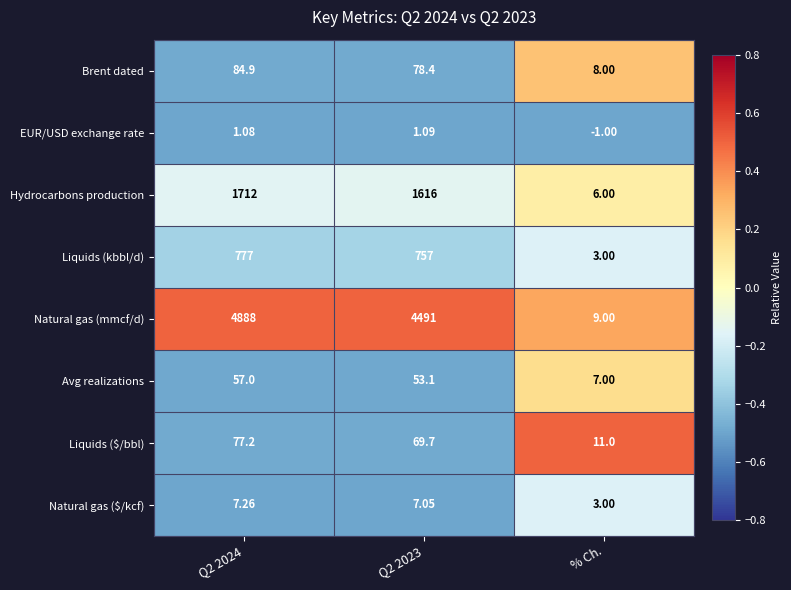

At Q2 2023, list the series in order from largest to smallest.

Natural gas (mmcf/d), Hydrocarbons production, Liquids (kbbl/d), Brent dated, Liquids ($/bbl), Avg realizations, Natural gas ($/kcf), EUR/USD exchange rate